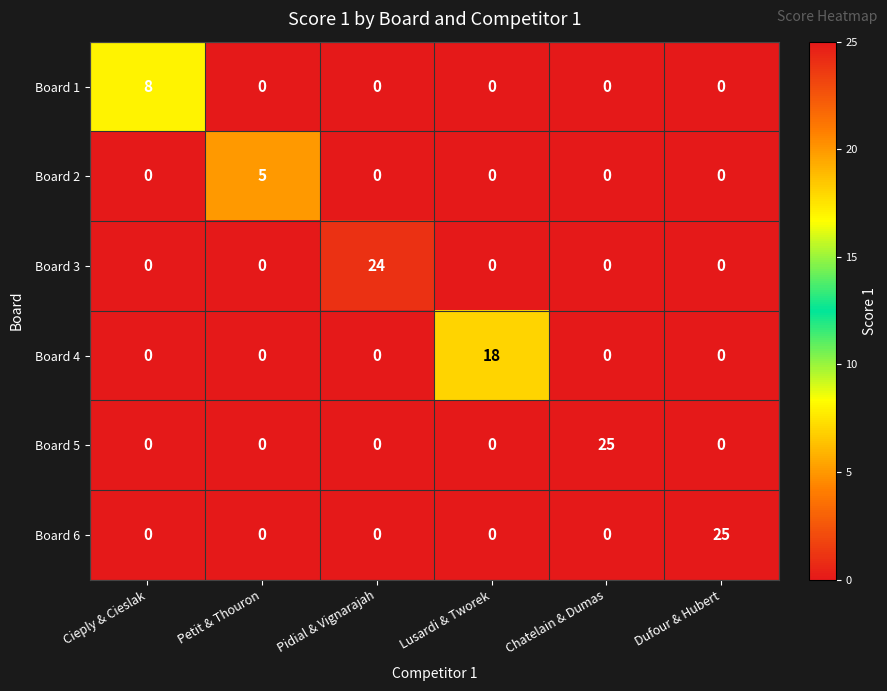

What is the spread (max minus min) of values at Chatelain & Dumas?

25